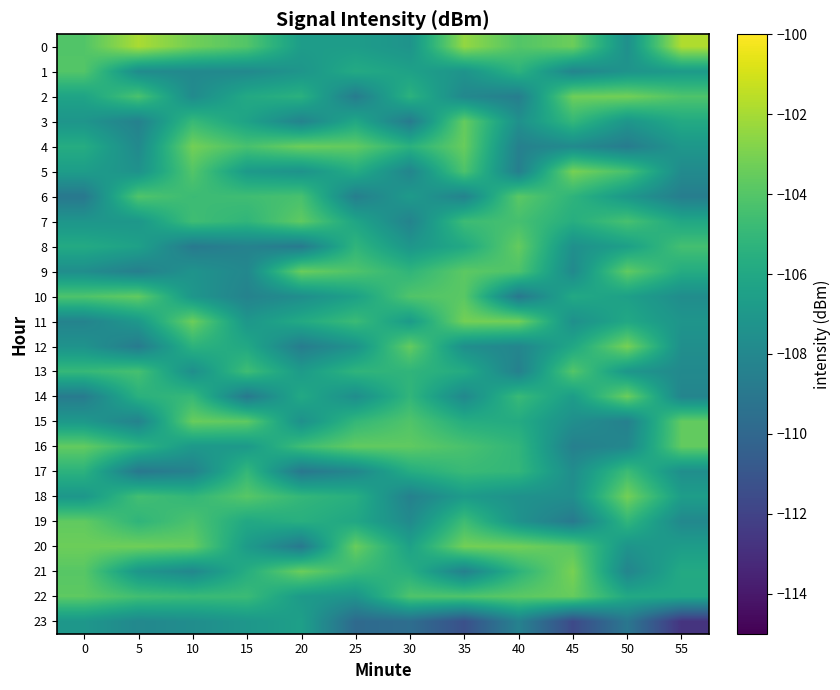

Between 40 and 0, which is larger?

40